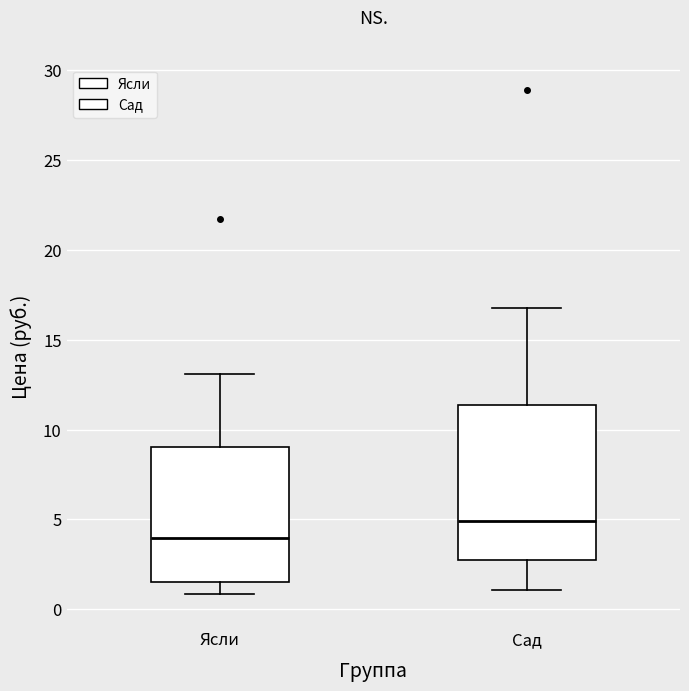

Which box has the highest median line?

Сад